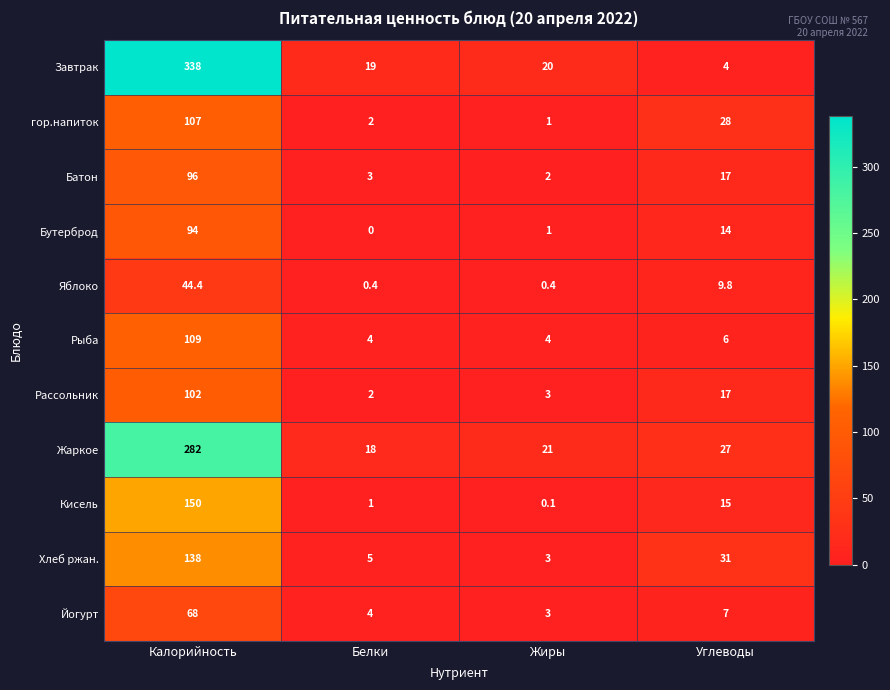

At which label is Йогурт closest to 35?

Углеводы